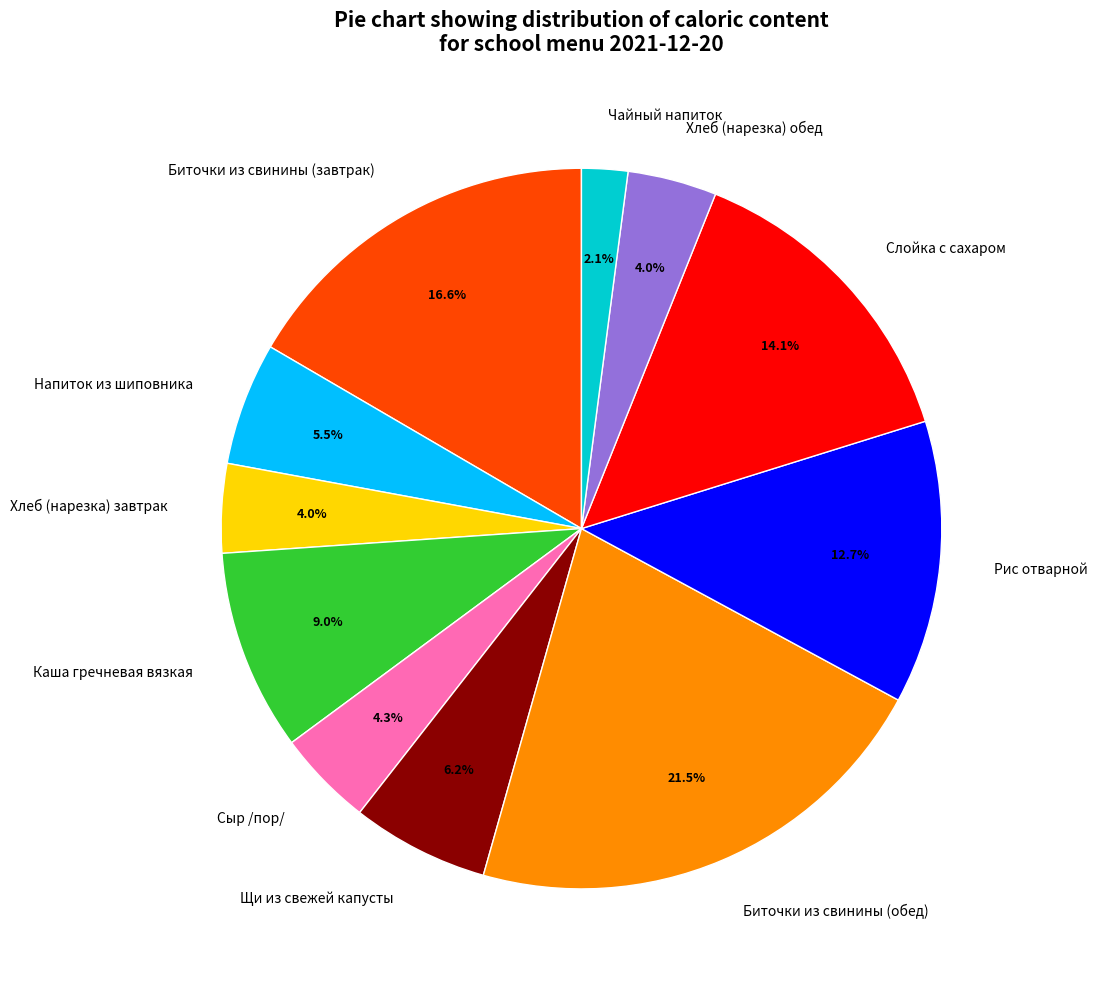

Count the number of slices in the pie.

11